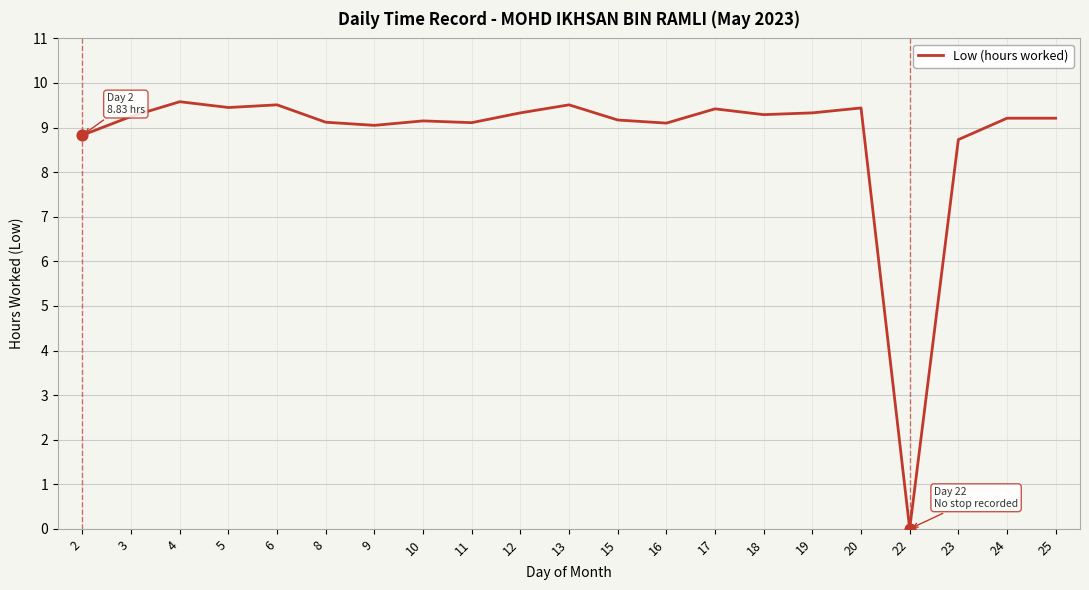

What is the ratio of the value at 19 to the value at 18?

1.0